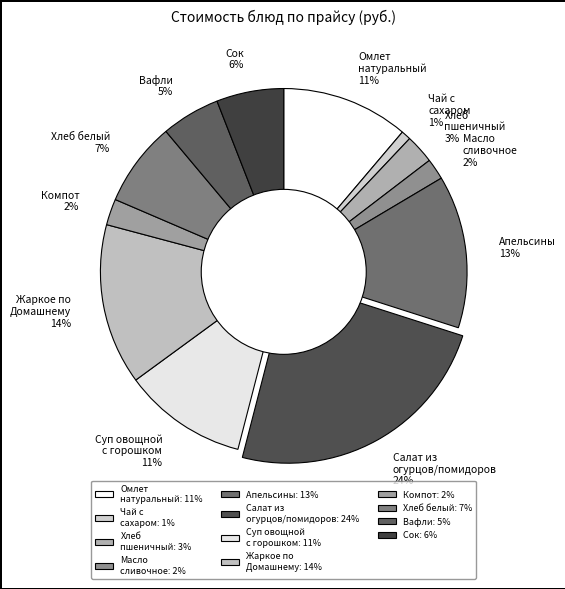

To the nearest percent, what is the average slice percentage?

8%